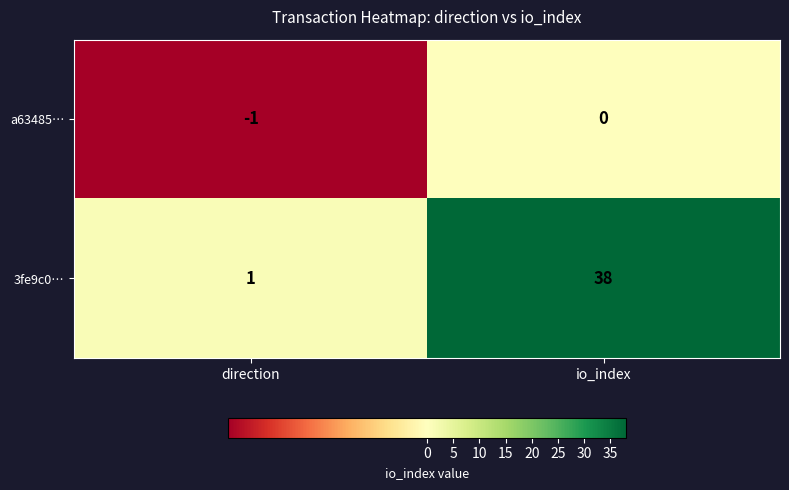

What is the spread (max minus min) of values at direction?

2